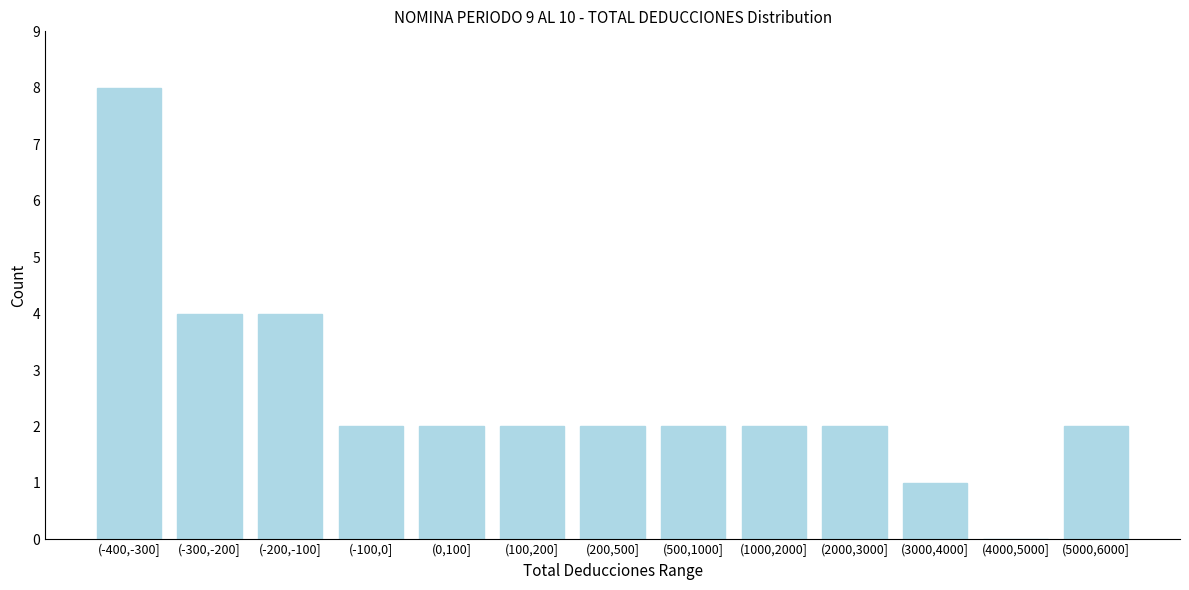

Reading right to left, extract all data points from this chart.

(5000,6000]=2	(4000,5000]=0	(3000,4000]=1	(2000,3000]=2	(1000,2000]=2	(500,1000]=2	(200,500]=2	(100,200]=2	(0,100]=2	(-100,0]=2	(-200,-100]=4	(-300,-200]=4	(-400,-300]=8